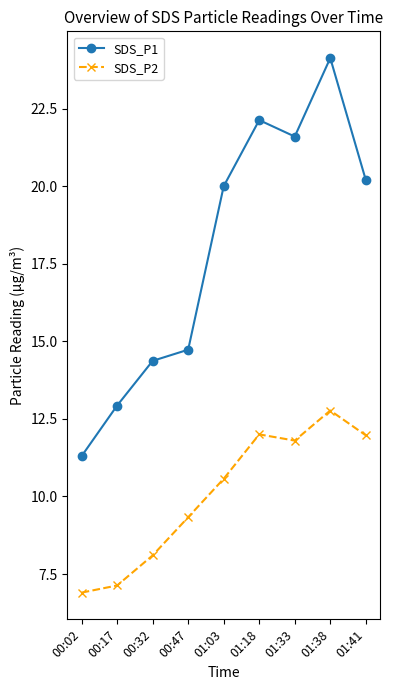

Rank the series by their maximum value, from lowest to highest.

SDS_P2, SDS_P1